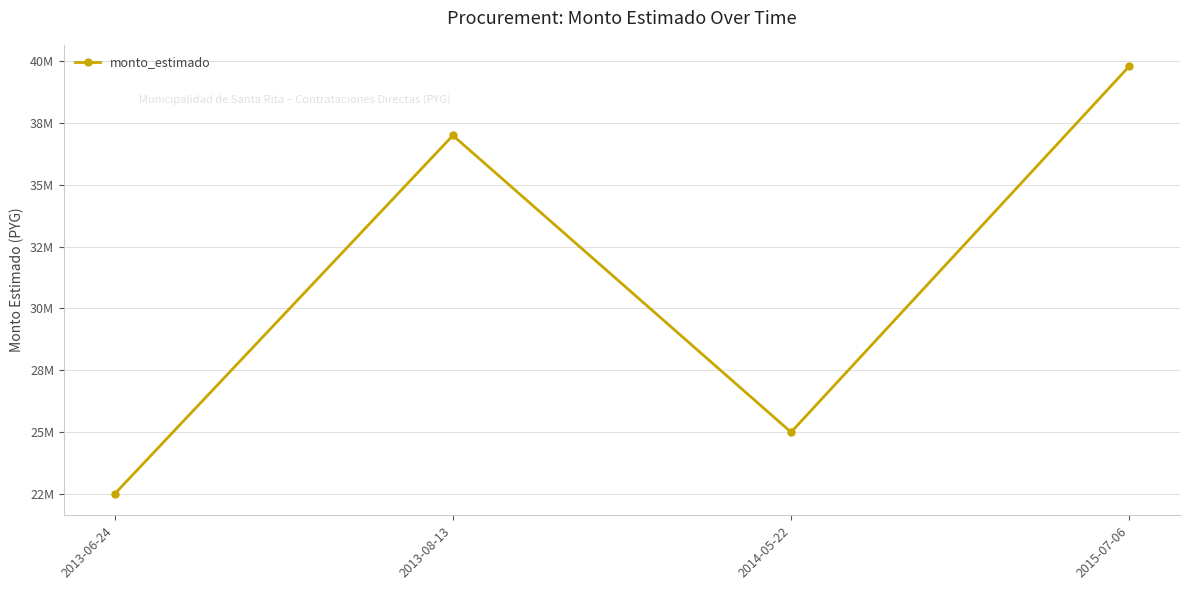

How many interior local valleys (lower than both neighbors) does the data have?

1